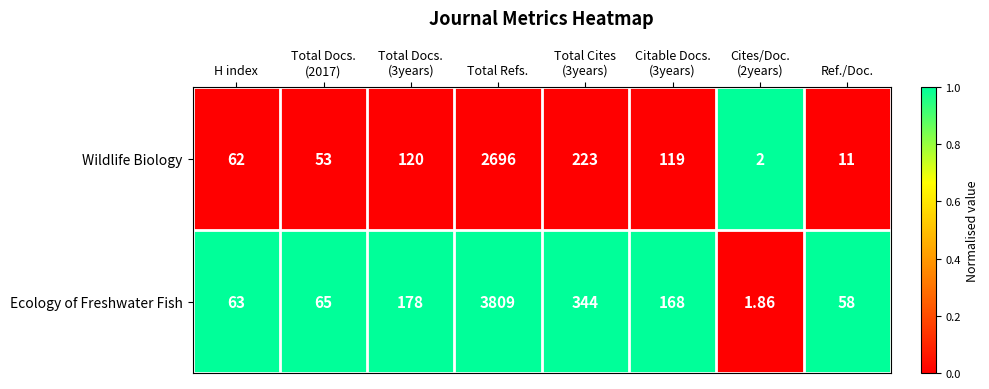

Which series has the widest spread of values?

Ecology of Freshwater Fish